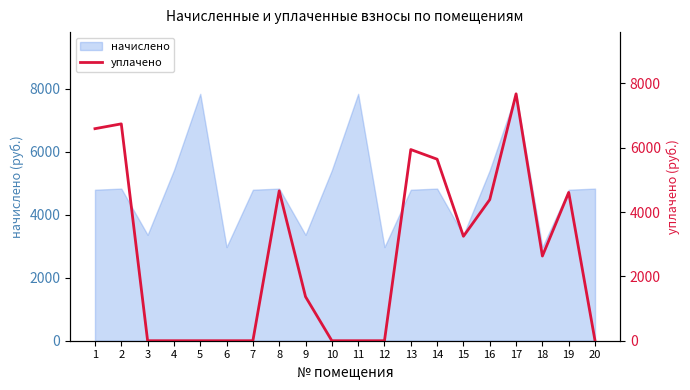

The value of начислено at 16 is 3574.0. True or false?

False